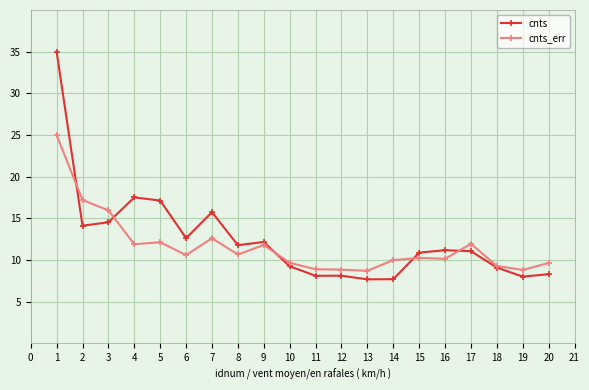

What is the value of the cnts point at the 19th from the left?

8.0